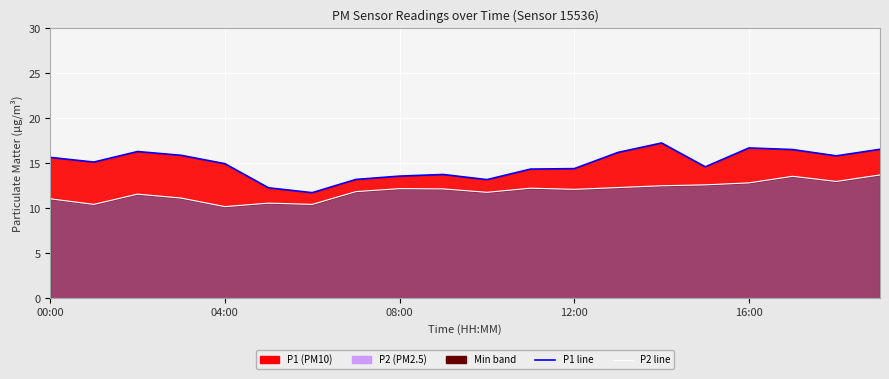

What is the lowest value of the P1 line series?

11.7